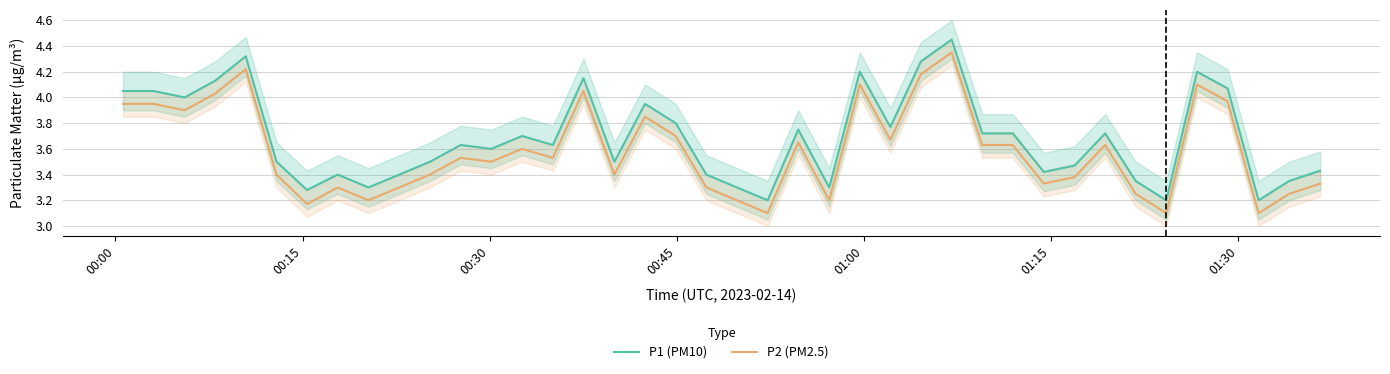

In P2 (PM2.5), how many points are higher than both neighbors (excluding endpoints)?

11